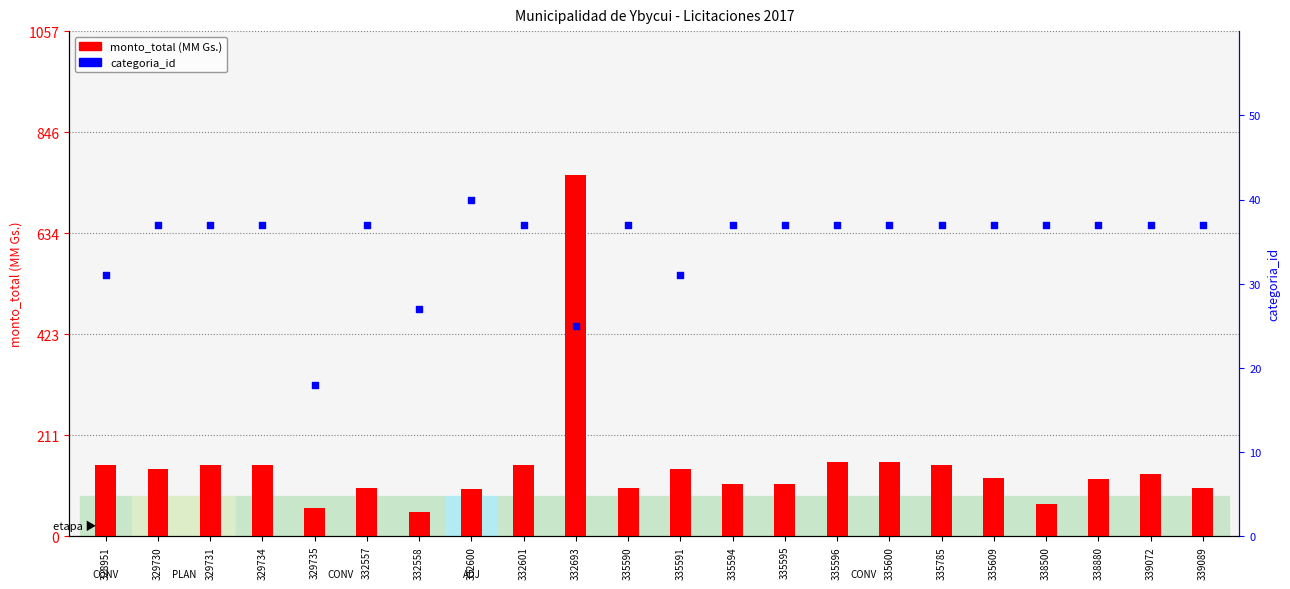

What are all the series names shown in the legend?

monto_total (MM Gs.), categoria_id